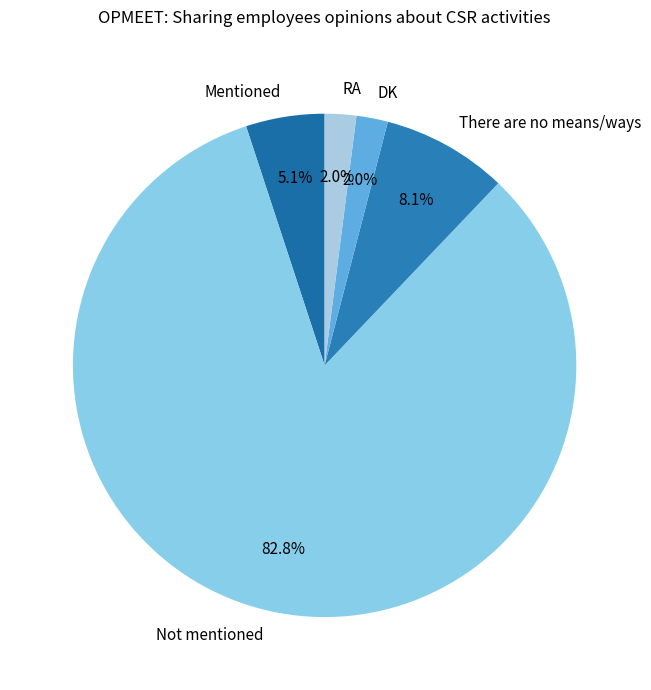

Combined, what portion of the pie is There are no means/ways and DK?

10.1%